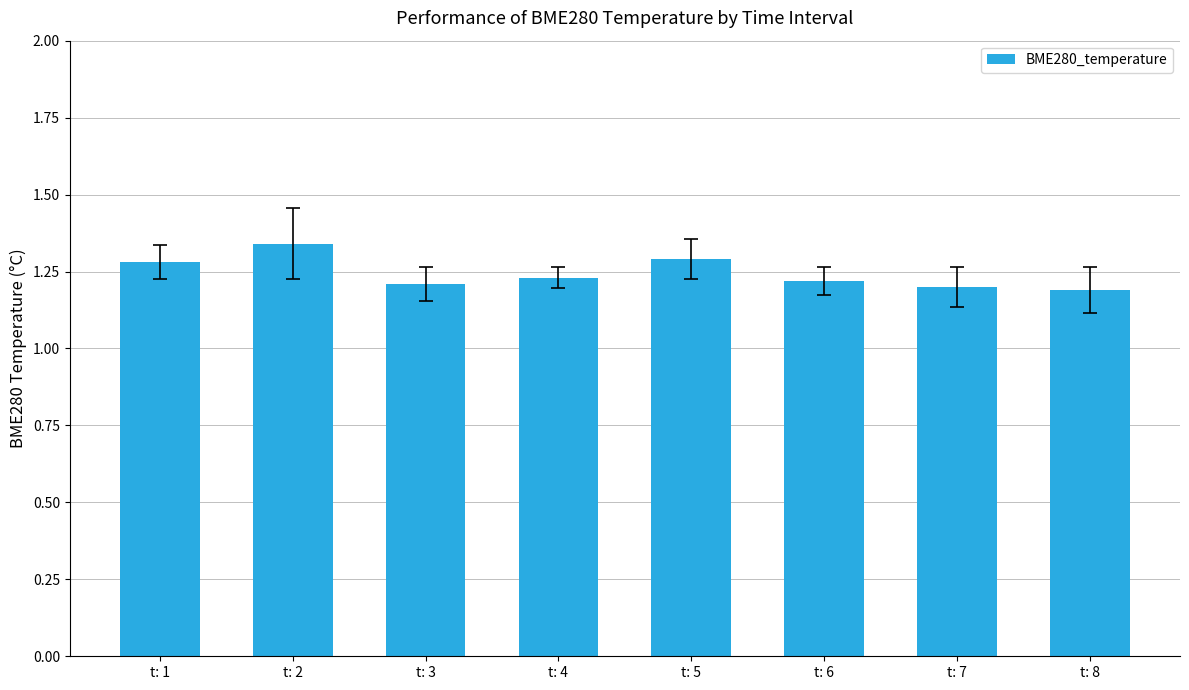

What is the sum of all values?

10.0